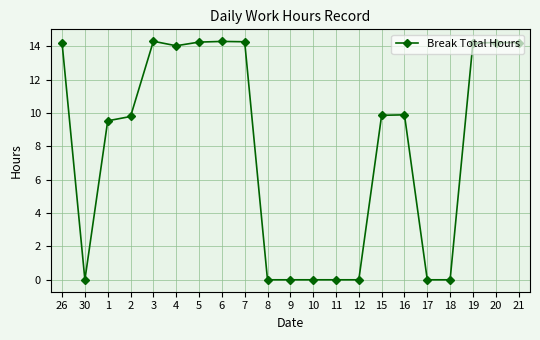

Does the chart have visible grid lines?

Yes